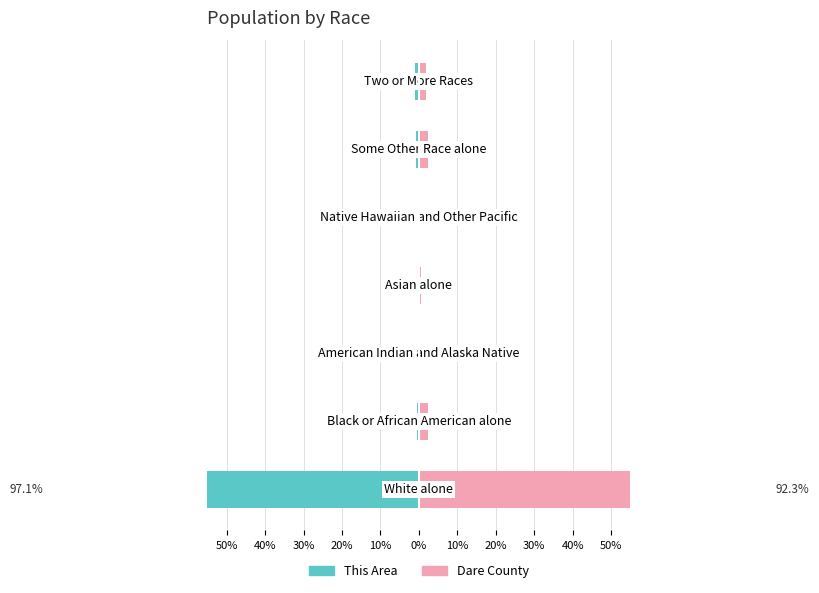

True or false: Dare County has a value of 52.0 at 50%.

False